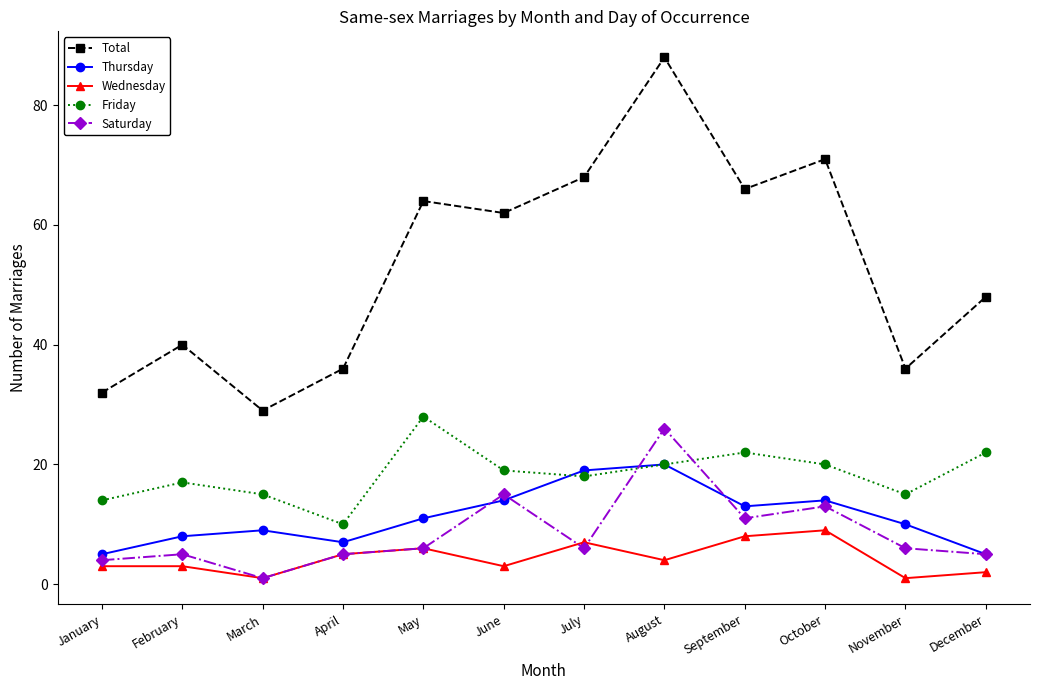

At how many categories does at least one series exceed 24?

12